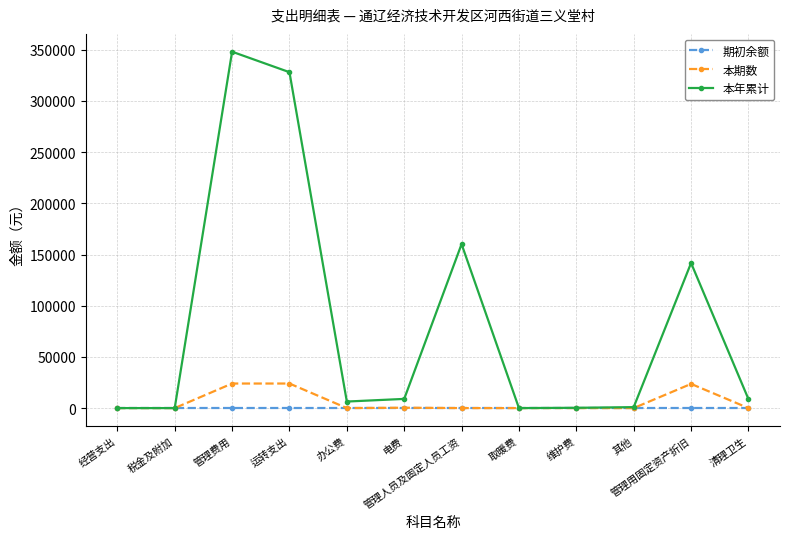

Which category has the highest value in the 本年累计 series?

管理费用